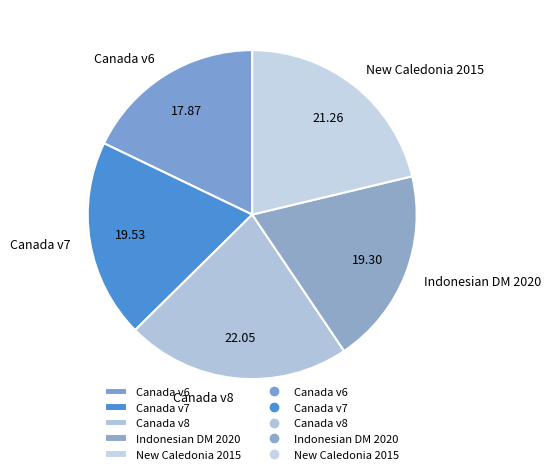

What is the largest slice in the pie chart?

Canada v8